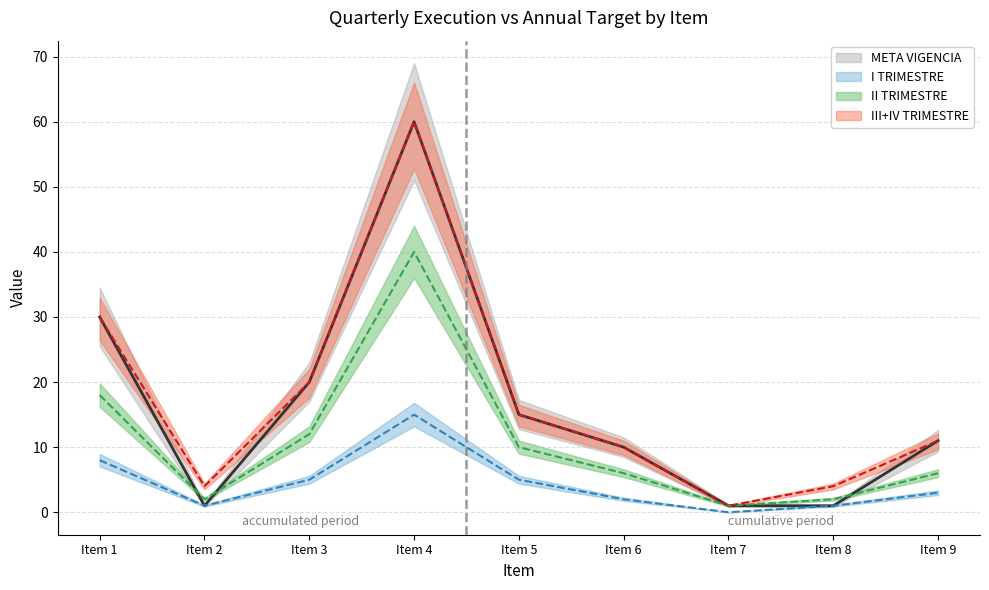

What is the difference between the highest and lowest values at Item 7?

1